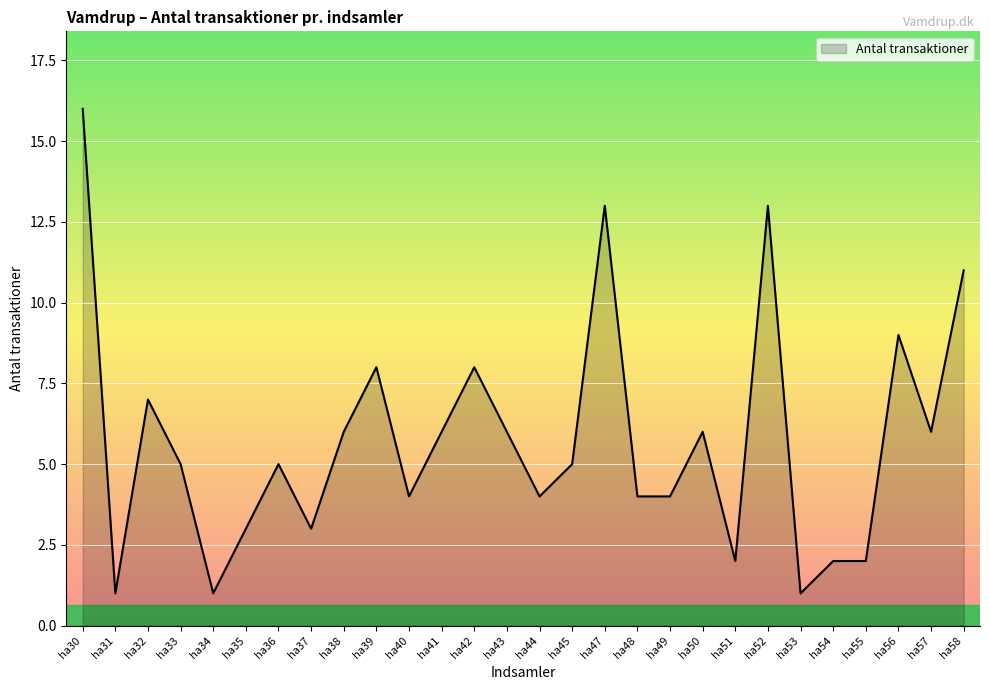

Reading left to right, list all the values displayed in this chart.

ha30=16	ha31=1	ha32=7	ha33=5	ha34=1	ha35=3	ha36=5	ha37=3	ha38=6	ha39=8	ha40=4	ha41=6	ha42=8	ha43=6	ha44=4	ha45=5	ha47=13	ha48=4	ha49=4	ha50=6	ha51=2	ha52=13	ha53=1	ha54=2	ha55=2	ha56=9	ha57=6	ha58=11